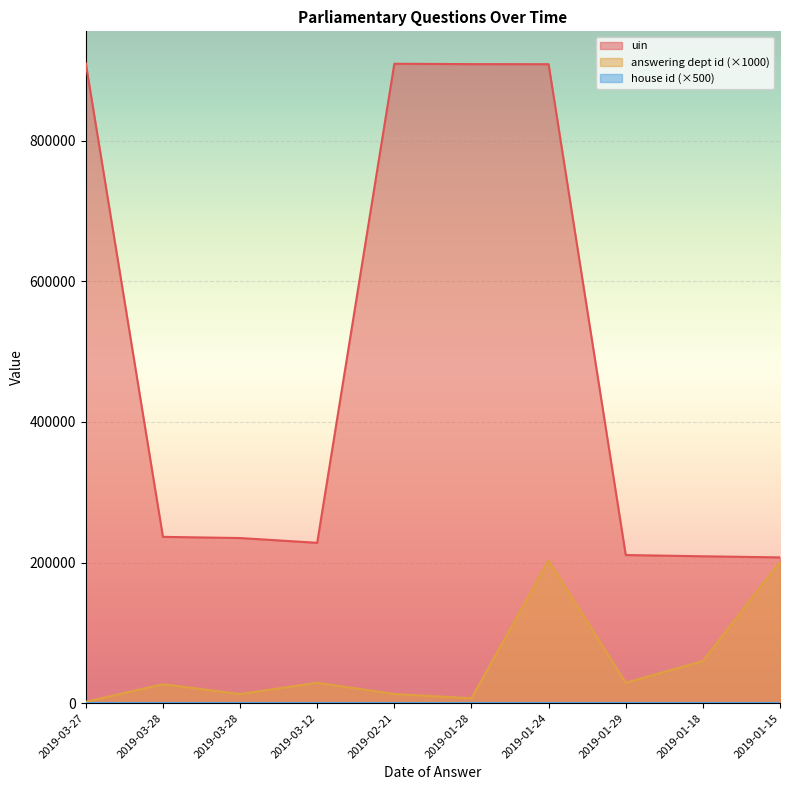

How many interior local valleys does the answering dept id series have?

3